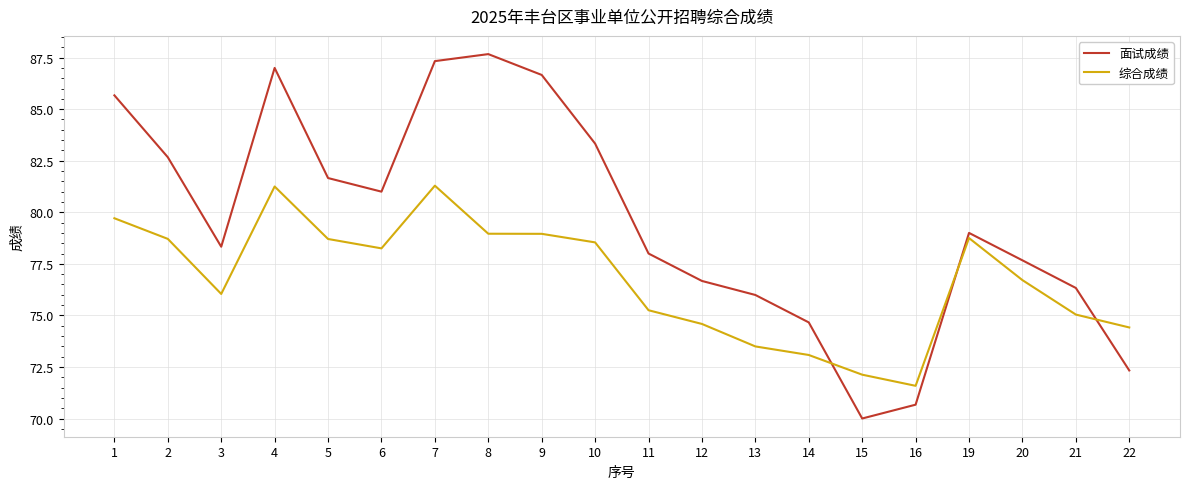

At which label does 面试成绩 reach its minimum?

15